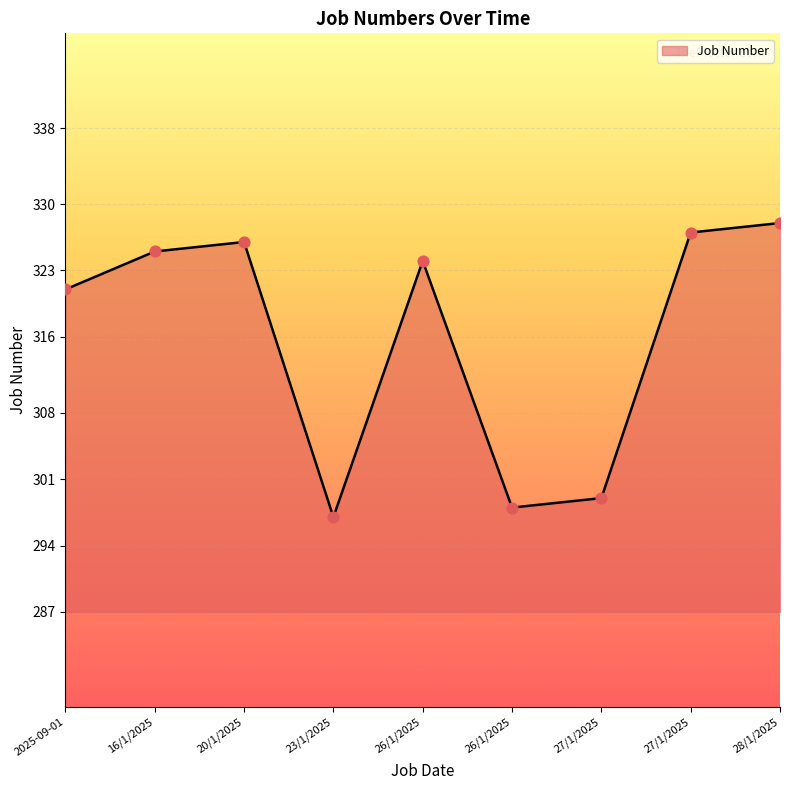

What is the change in value from 26/1/2025 to 27/1/2025?

+1